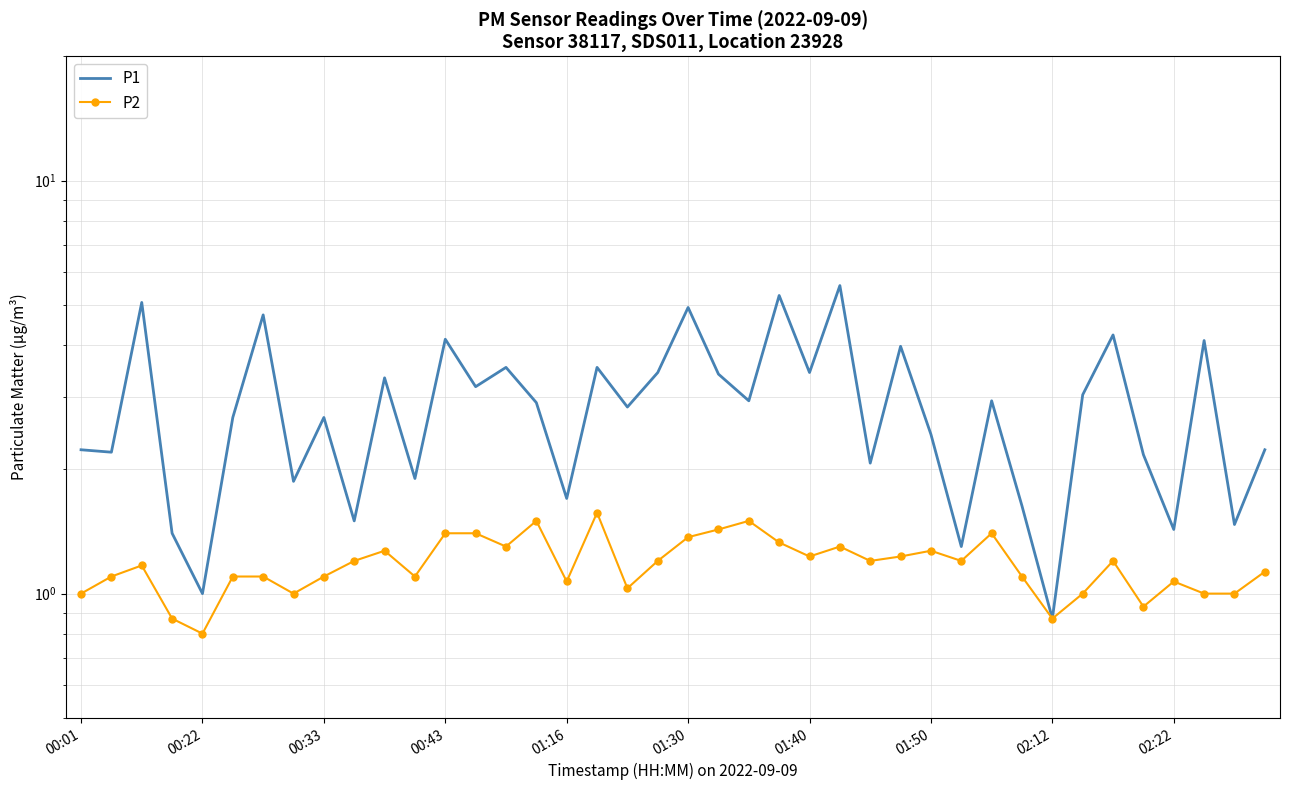

At which label is P2 closest to 1?

00:01